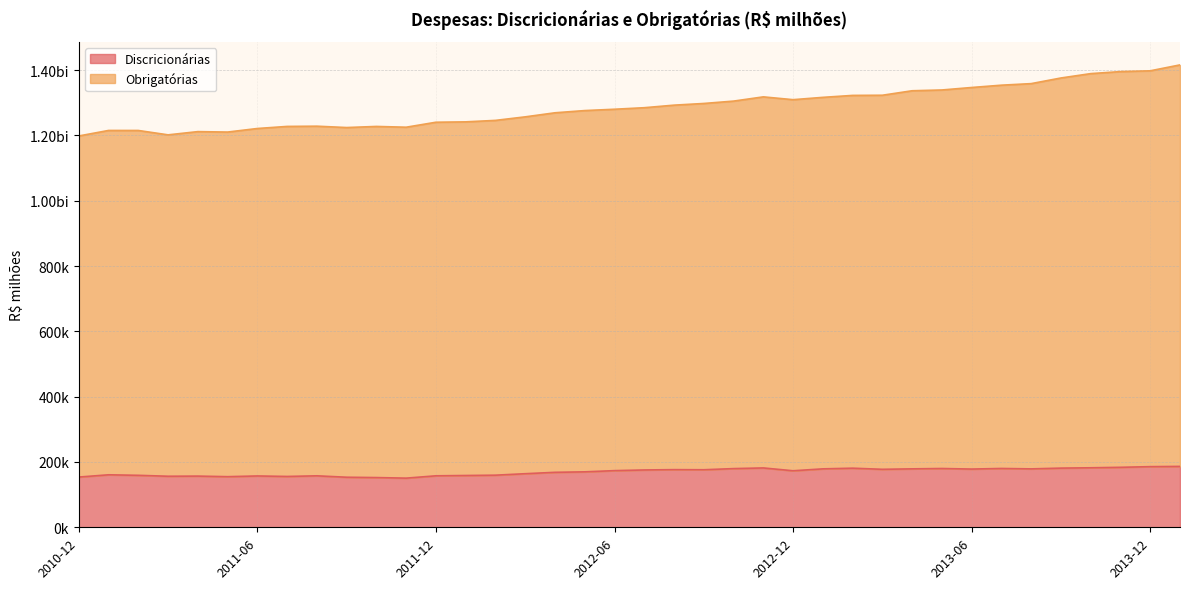

How many data points in Obrigatórias are less than 1284842?

19